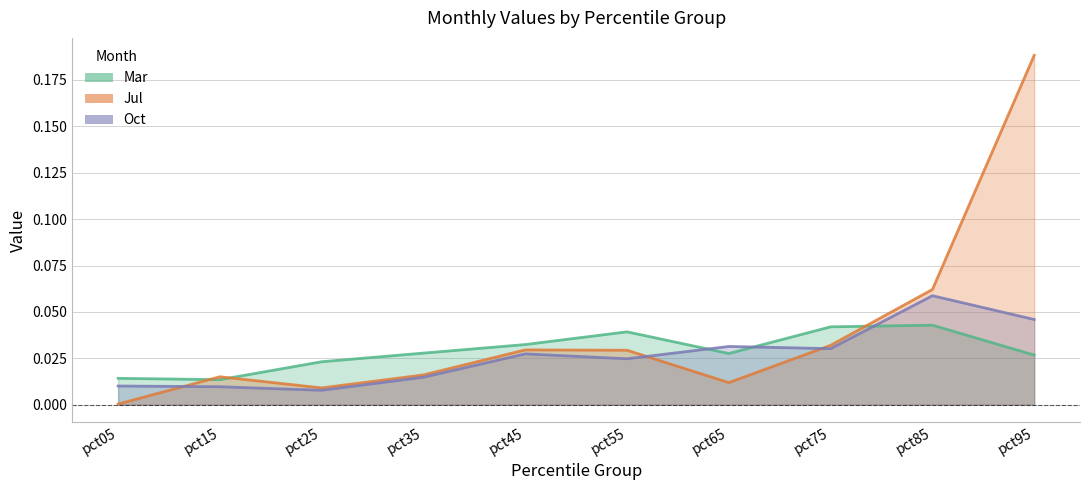

What is the total value across all series at pct95?

0.3